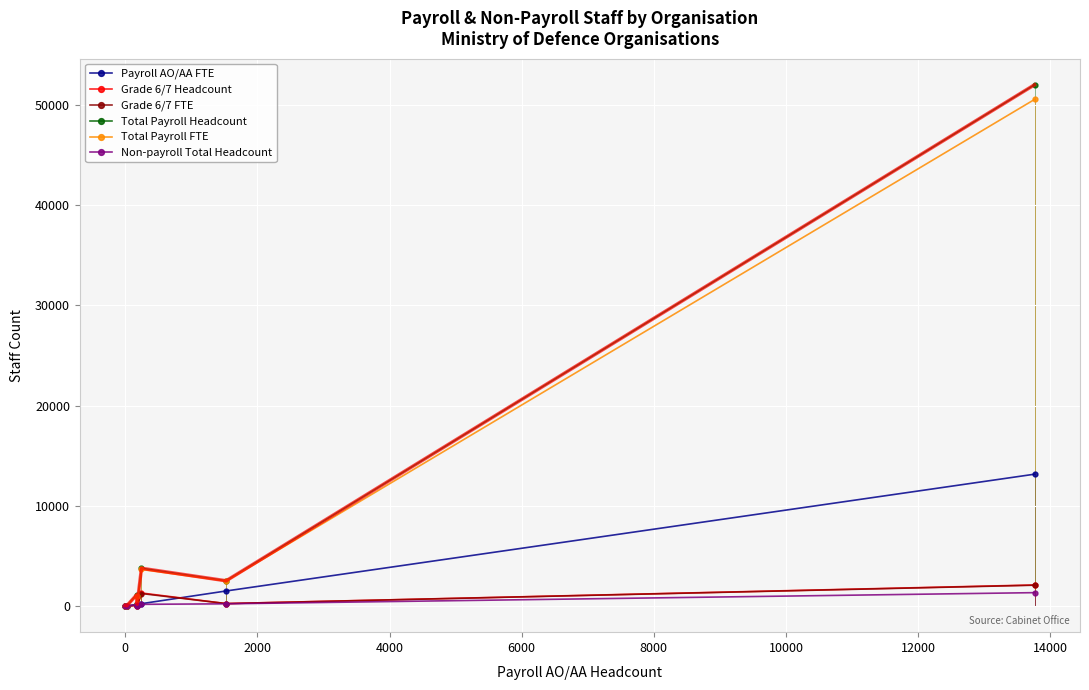

What is the greatest value displayed?

52012